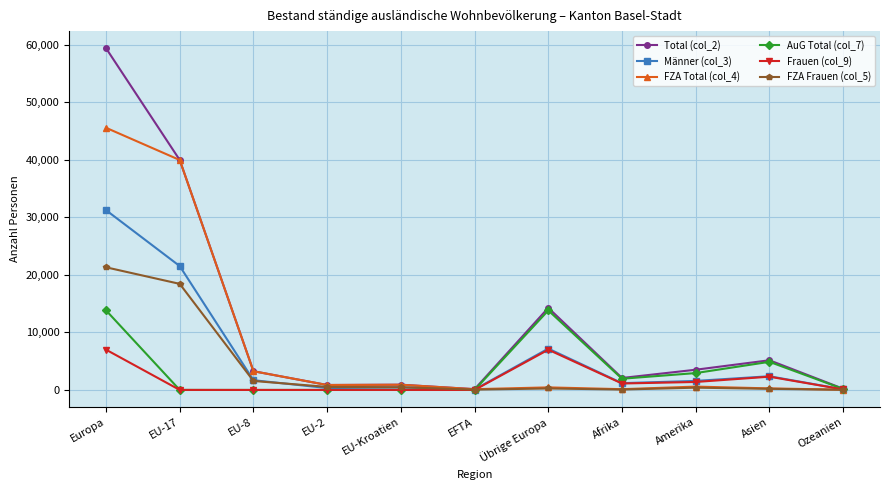

Which series has the largest total across all categories?

Total (col_2)